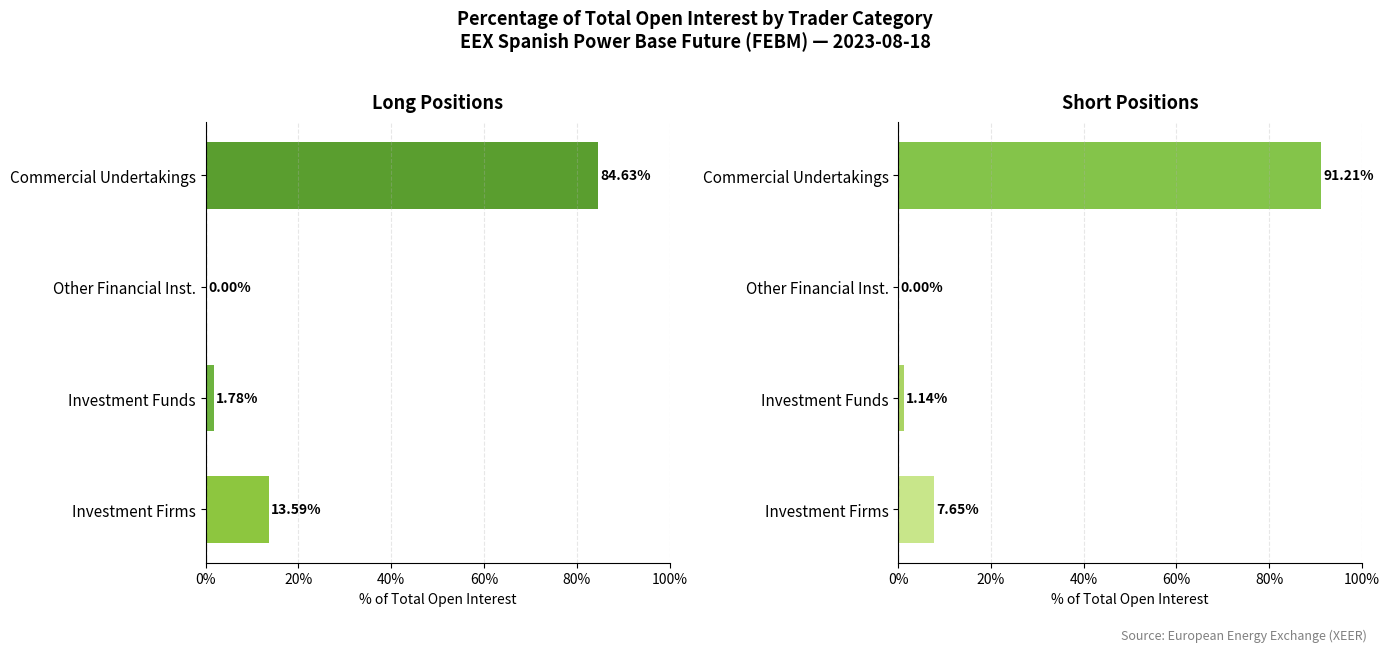

Which series has the largest total across all categories?

Long